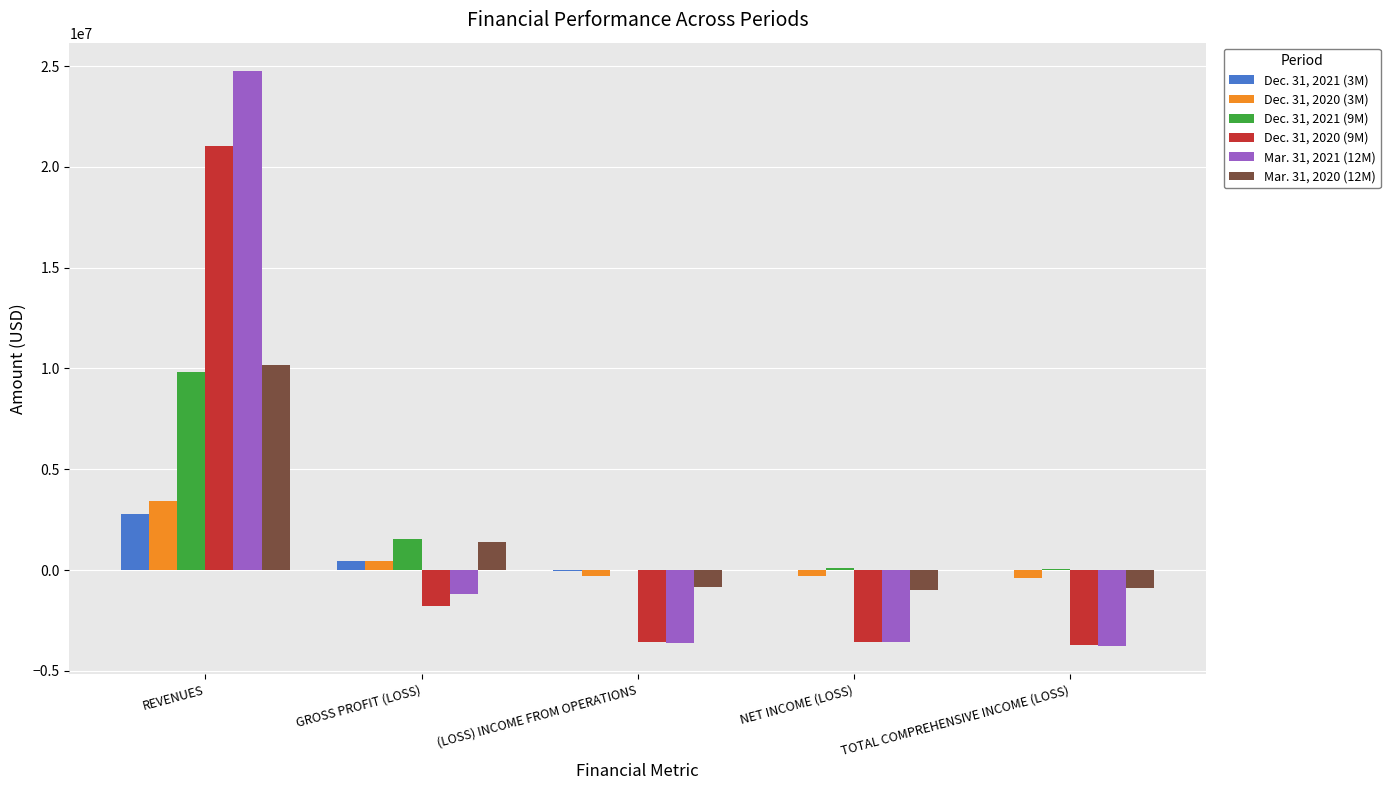

What is the difference between the Dec. 31, 2021 (3M) values at GROSS PROFIT (LOSS) and NET INCOME (LOSS)?

456135